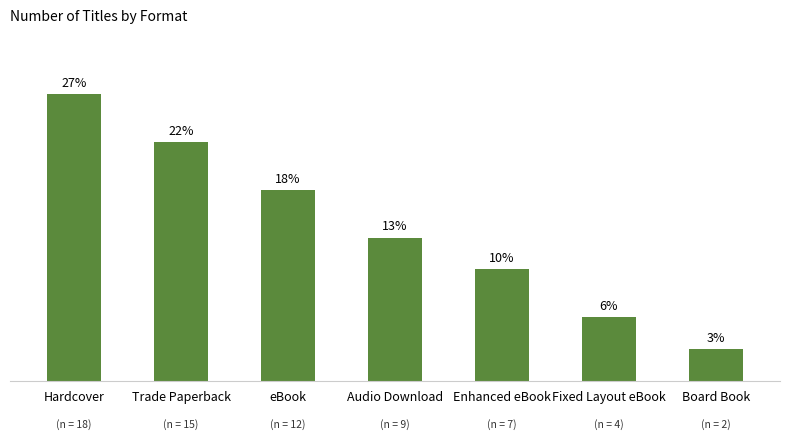

What is the average value?

10